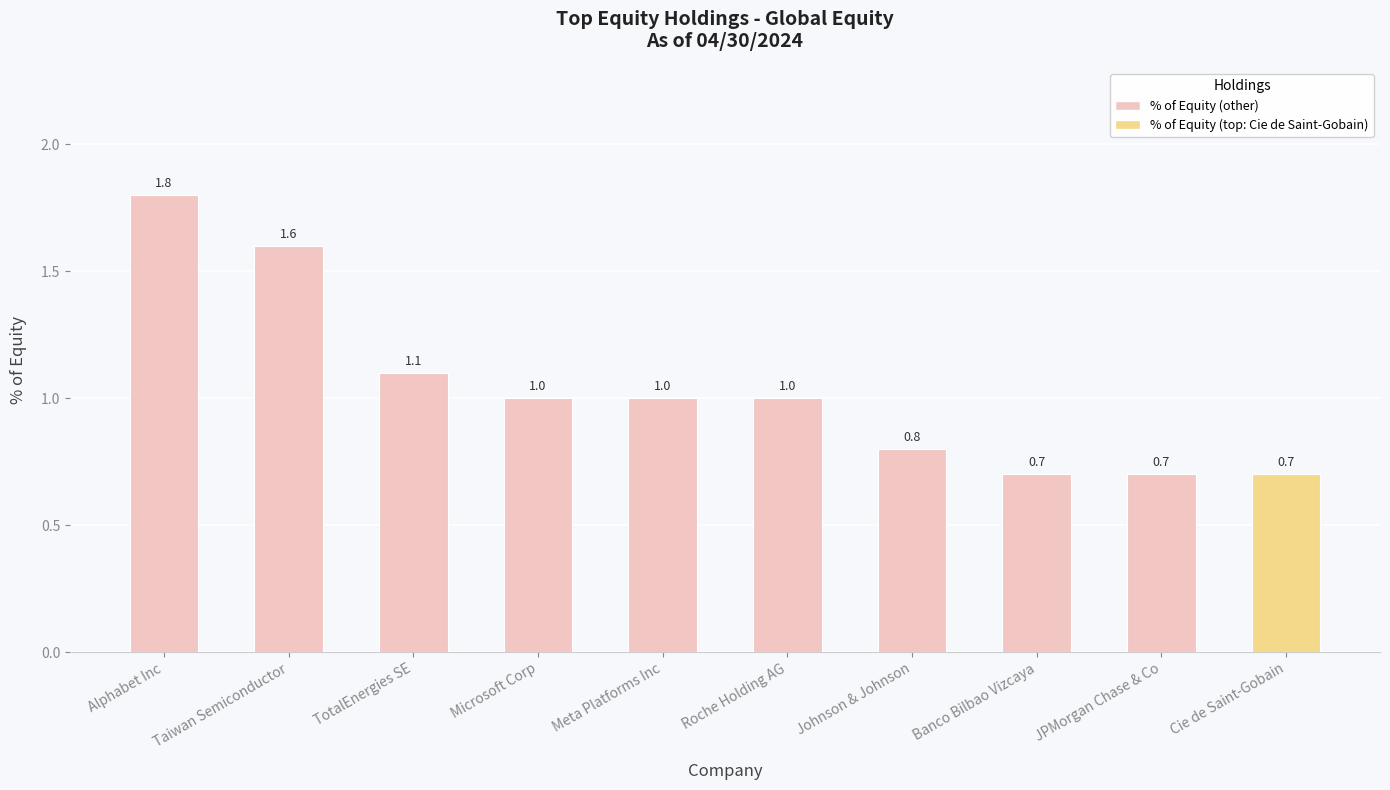

Count the number of categories in the chart.

10